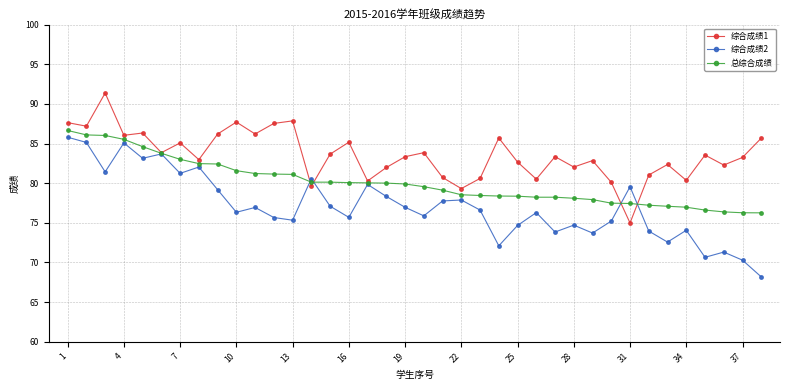

List the series in order of their overall mean, lowest first.

综合成绩2, 总综合成绩, 综合成绩1